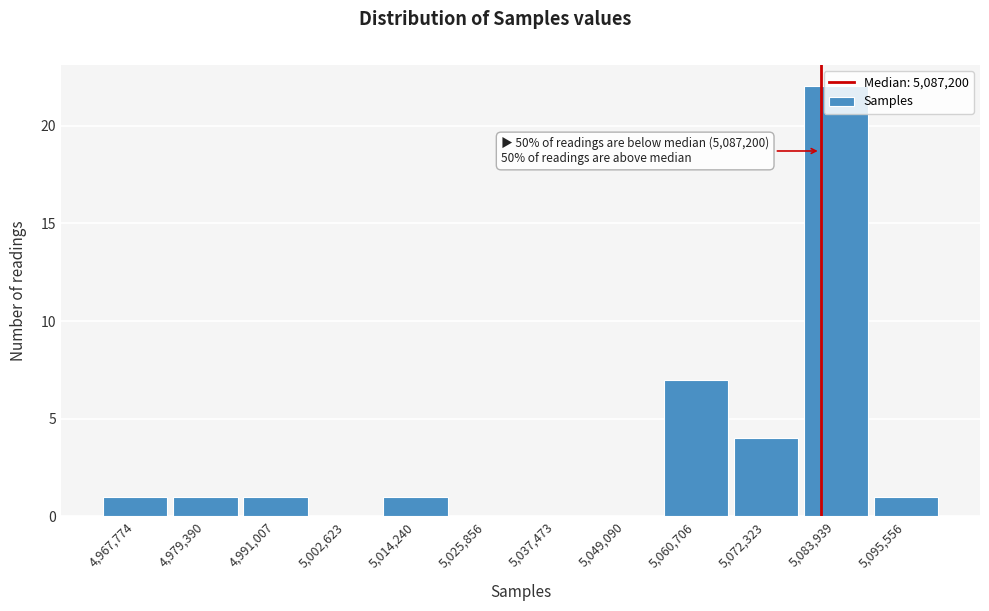

True or false: the data shows 1 at 4,991,007.

True